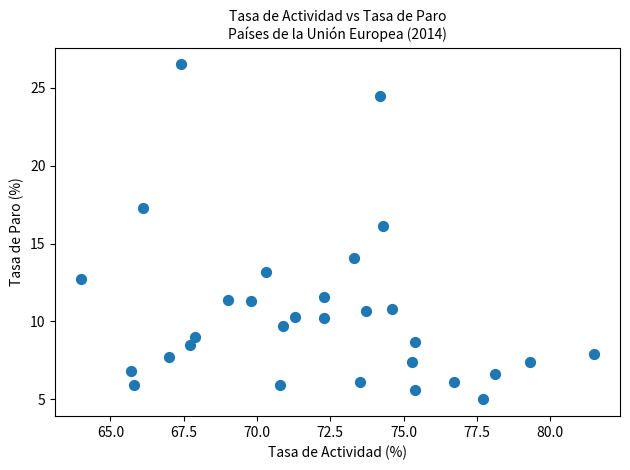

What is the range of Y values (max minus min)?

21.5